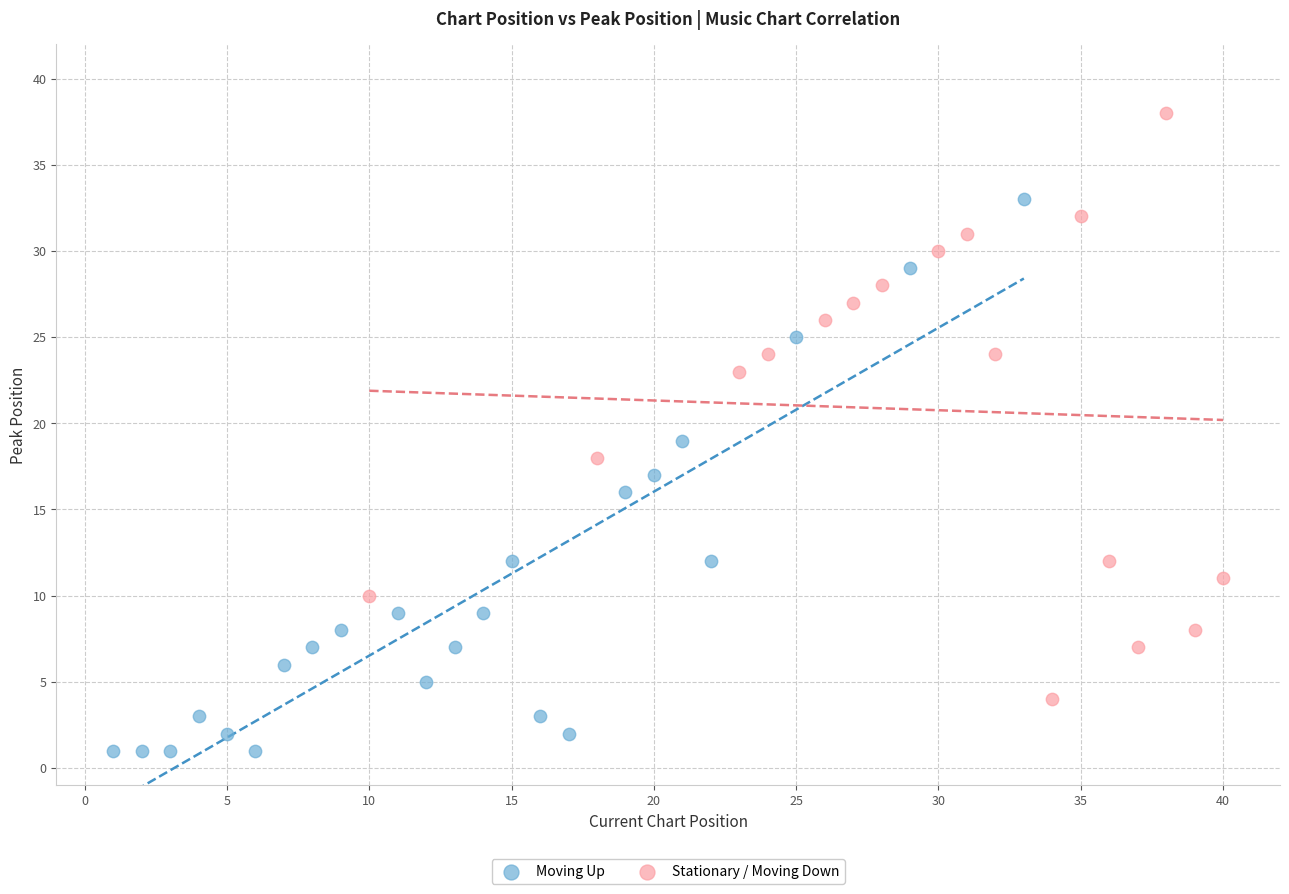

Which series reaches the minimum Y coordinate?

Moving Up